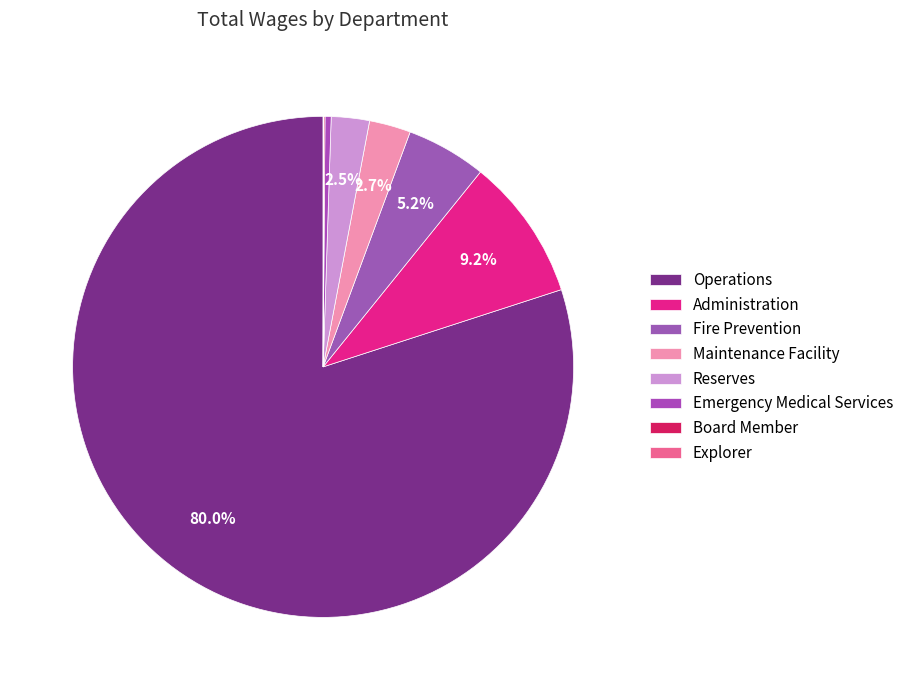

What is the largest slice in the pie chart?

Operations